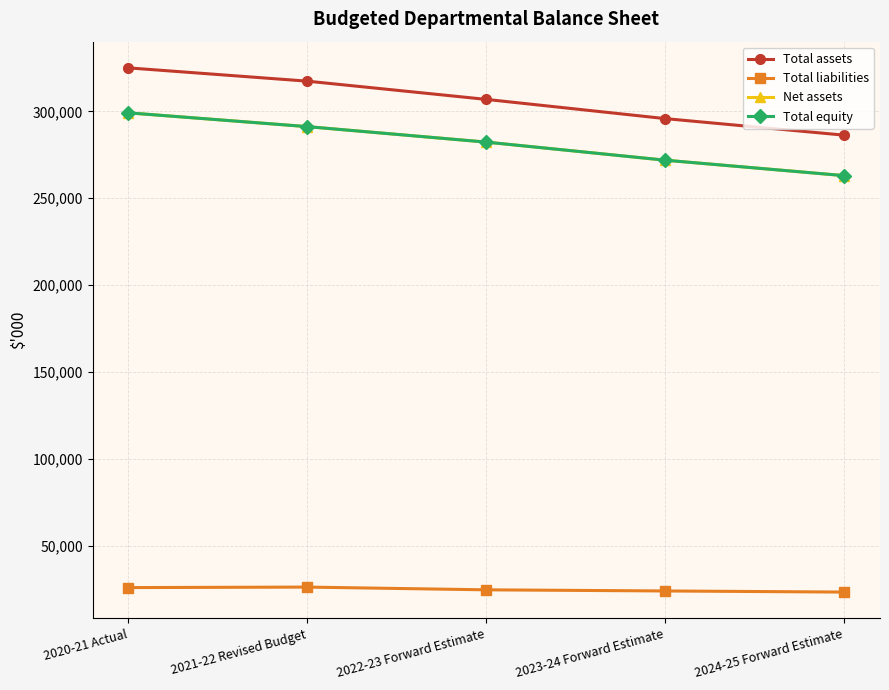

The Total assets series shows 286333 at 2024-25 Forward Estimate. True or false?

True